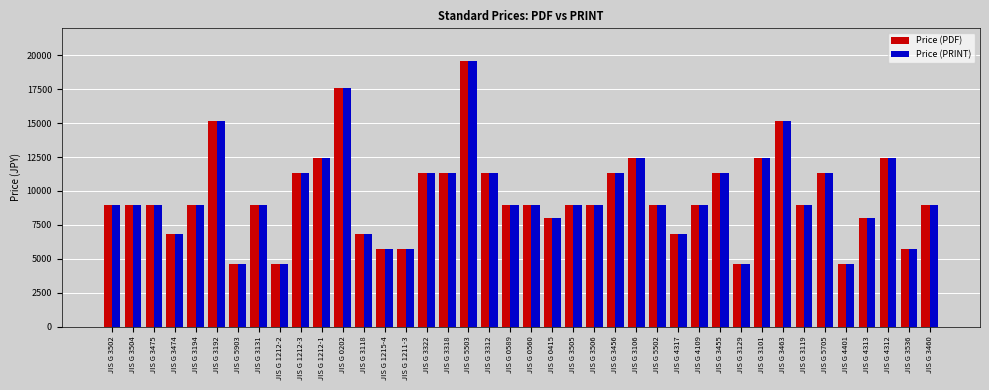

Is it true that Price (PDF) equals 11300 at JIS G 3322?

True